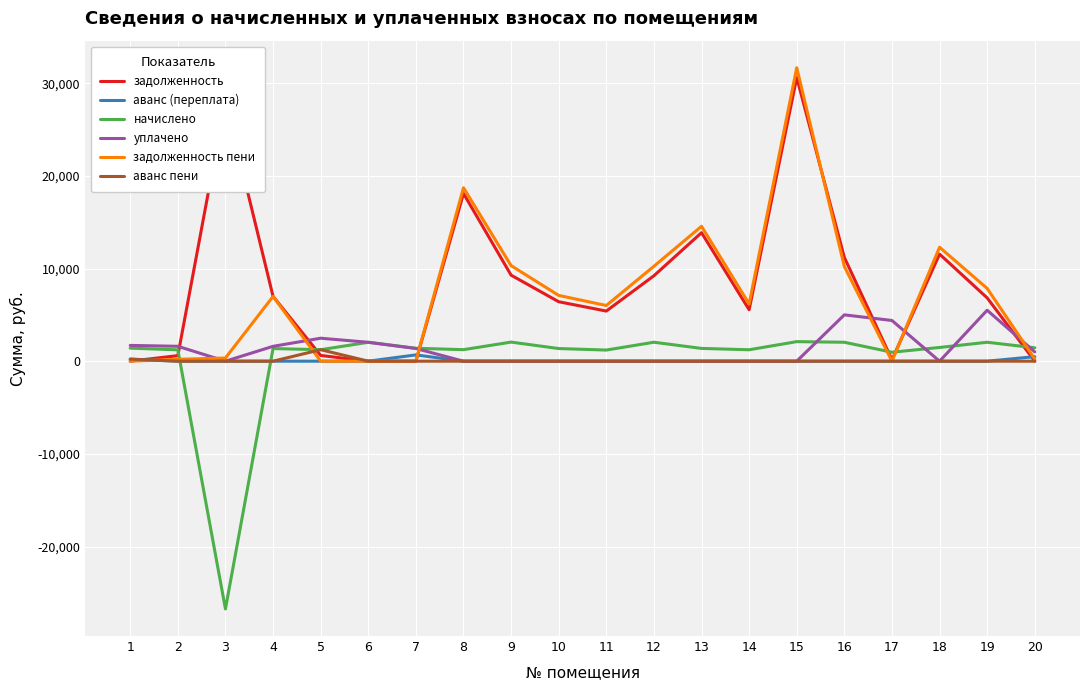

Which series has the largest range (max minus min)?

задолженность пени